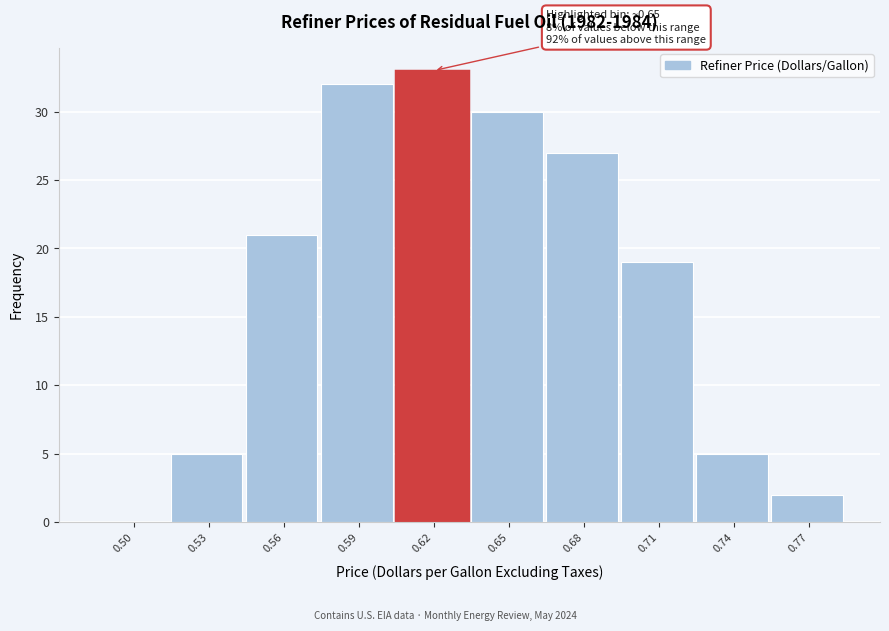

Reading left to right, extract all data points from this chart.

0.50=0	0.53=5	0.56=21	0.59=32	0.62=33	0.65=30	0.68=27	0.71=19	0.74=5	0.77=2